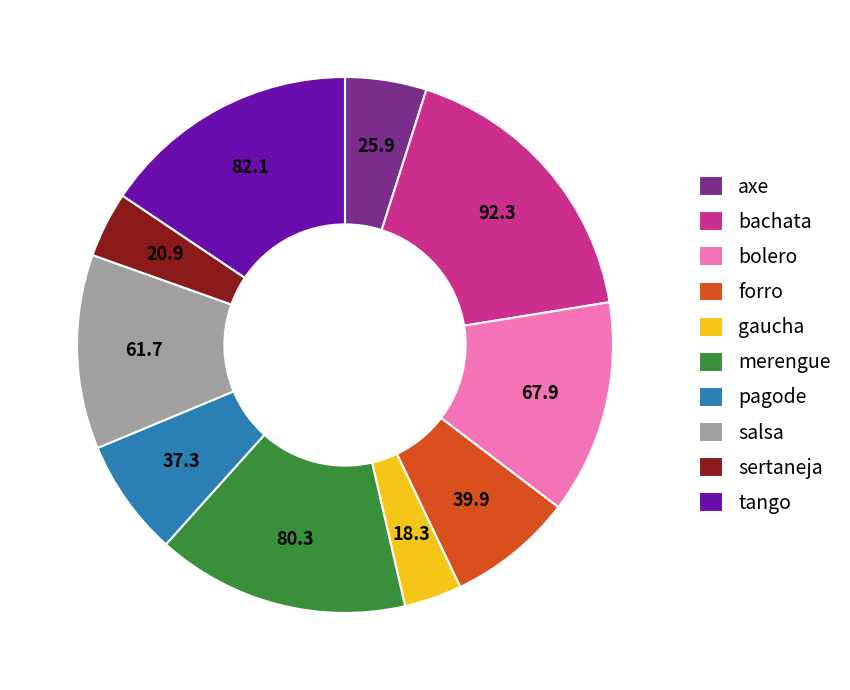

The forro slice represents 8% of the pie. True or false?

True